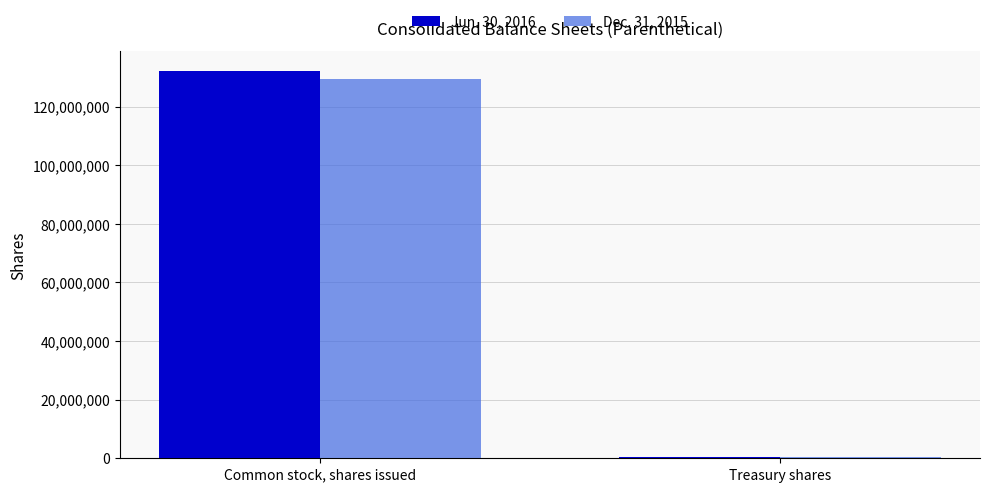

At which category is the sum across all series the highest?

Common stock, shares issued